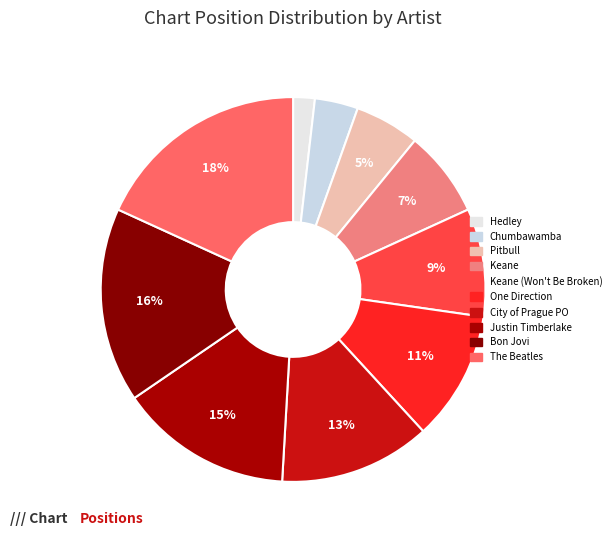

How many segments does this pie chart have?

10